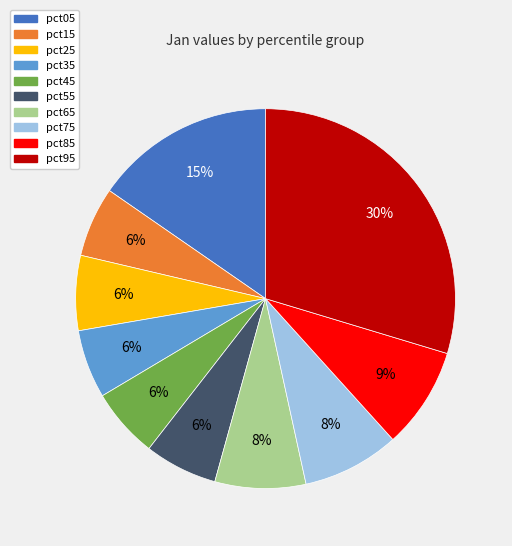

What percentage is the pct85 slice, to the nearest percent?

9%